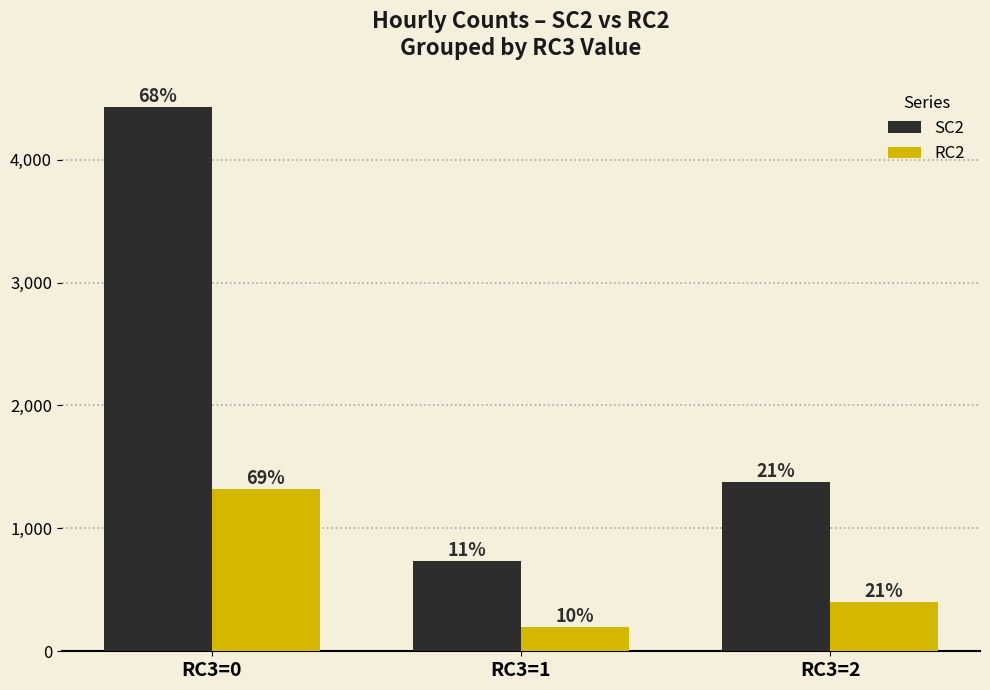

How many bars are there in each group?

2